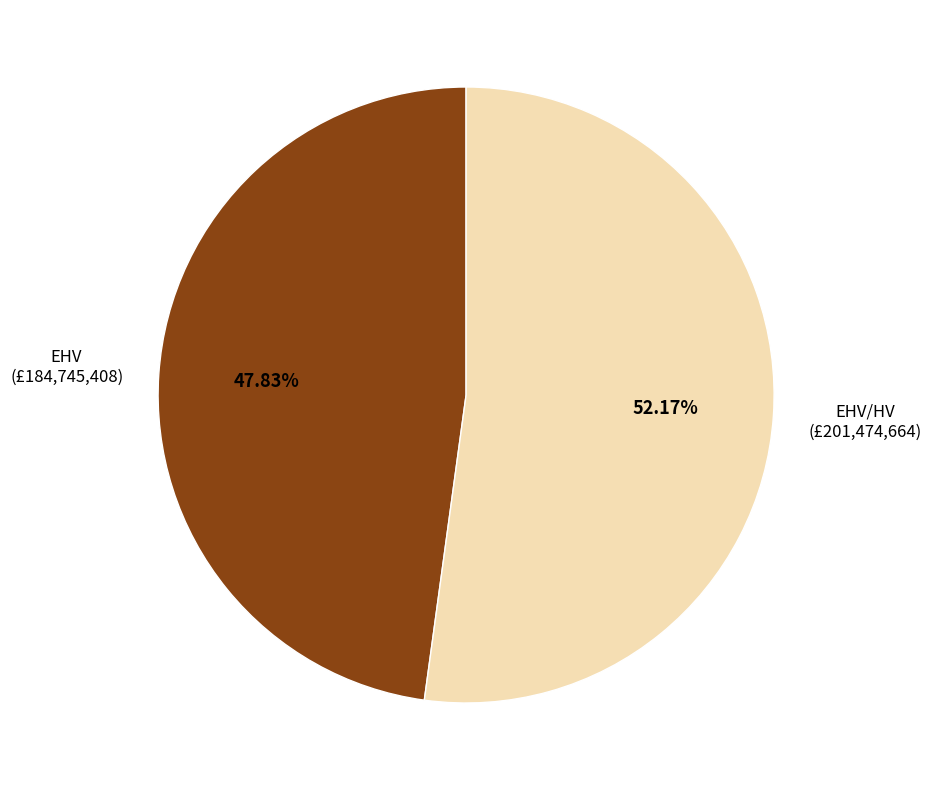

Do EHV and EHV/HV together represent more than half of the pie?

Yes